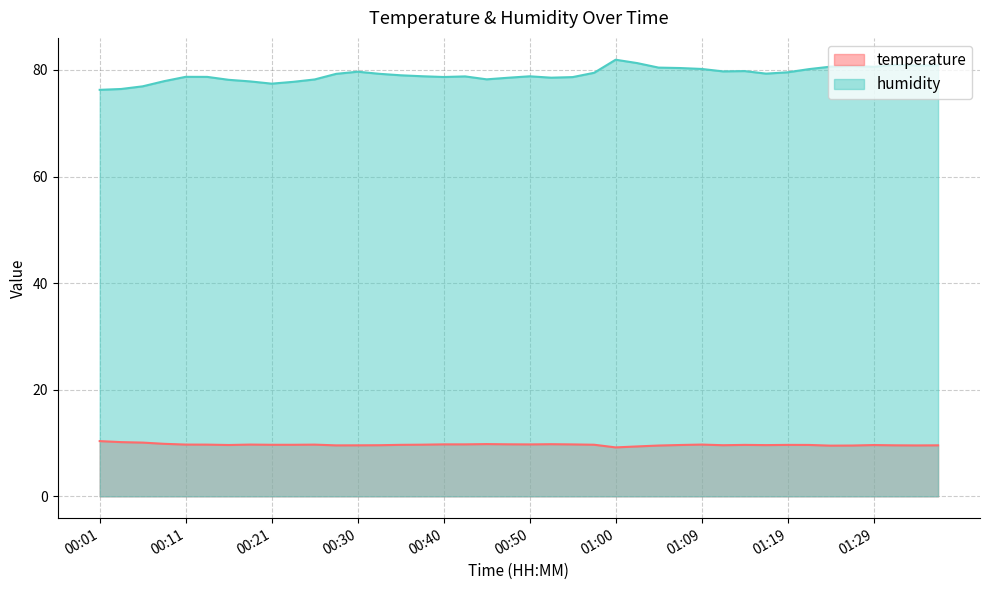

The temperature series shows 15.6 at 01:17. True or false?

False